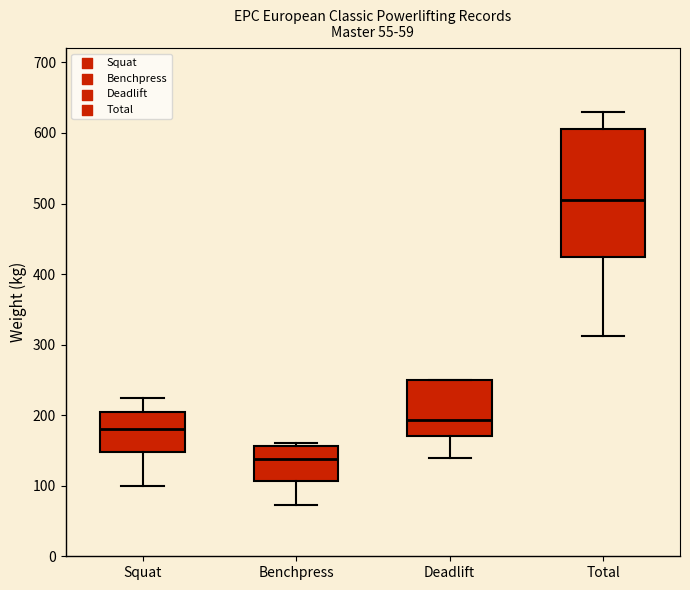

Comparing the boxes themselves (not the whiskers), which one is the tallest?

Total